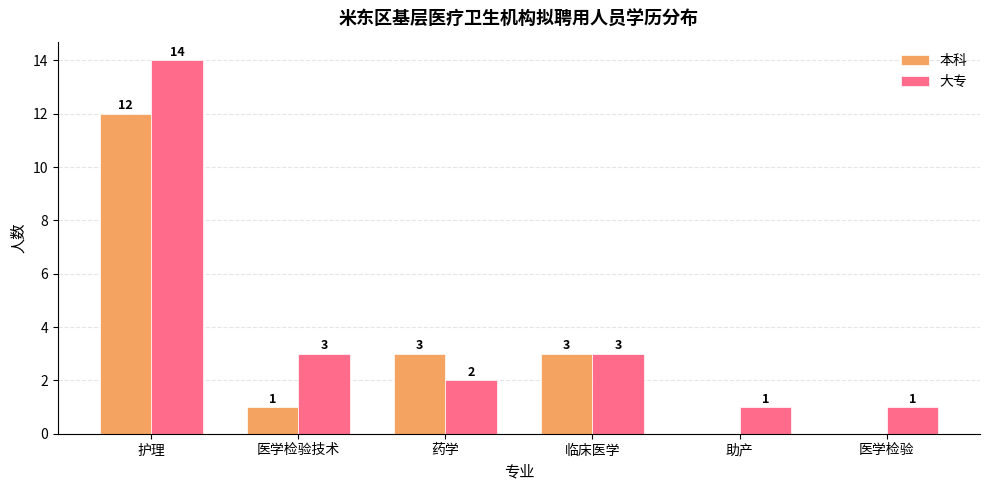

Is the value of 大专 at 药学 greater than the value of 本科 at 助产?

Yes